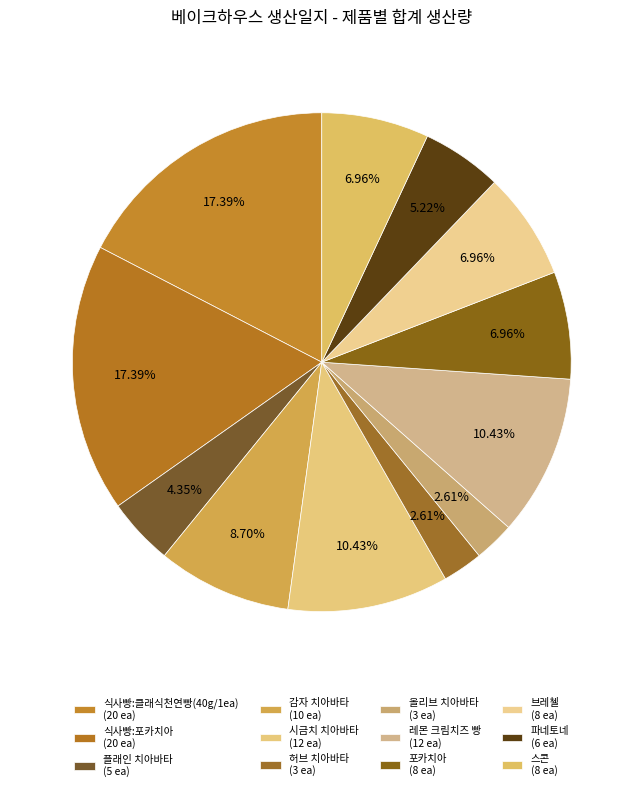

What is the change in value from 올리브 치아바타 to 브레첼?

+5